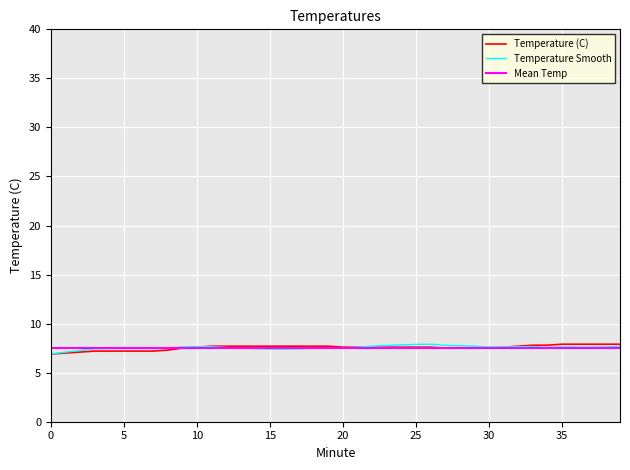

The value at 5 is 3.4. True or false?

False